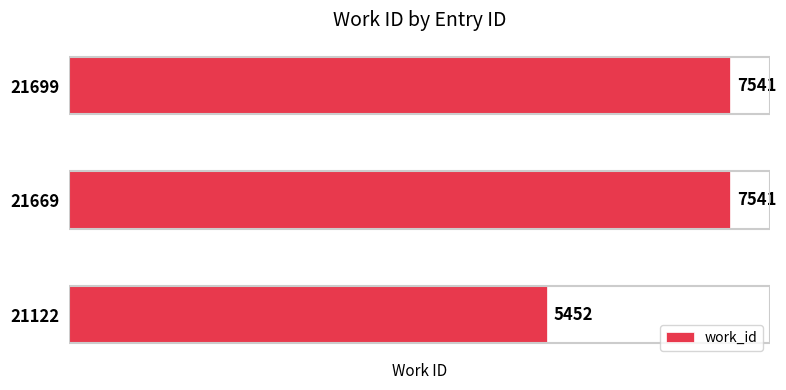

The value at 21699 is 7541. True or false?

True